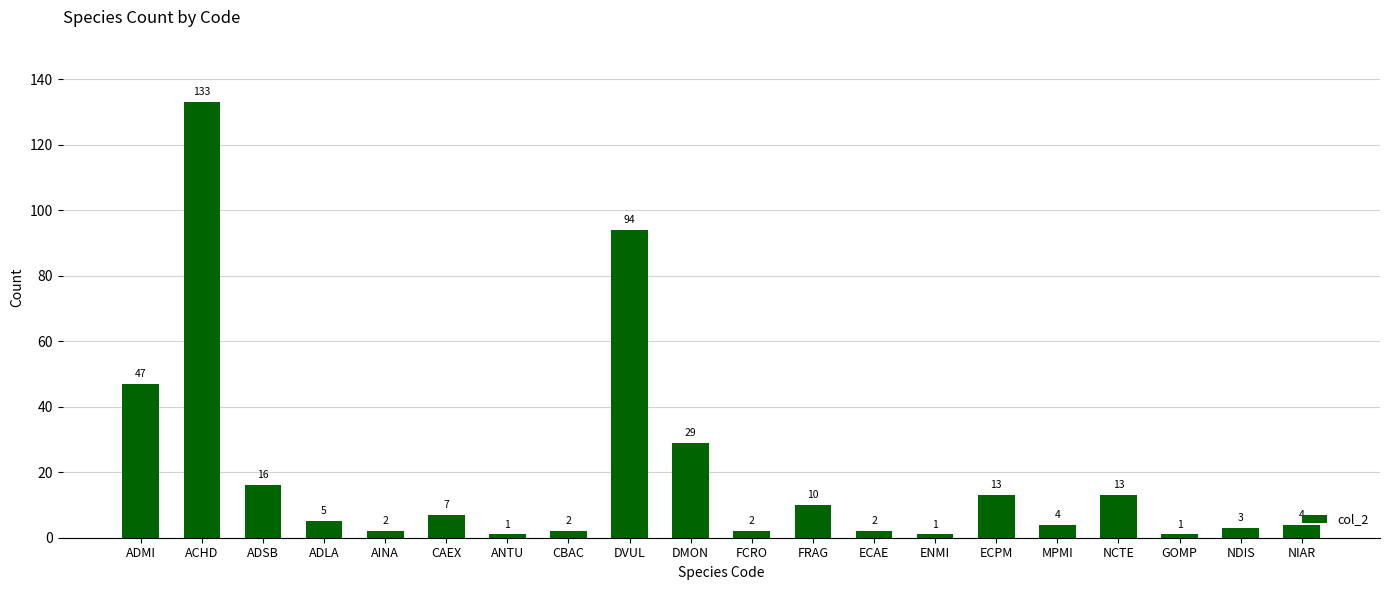

What is the greatest value displayed?

133